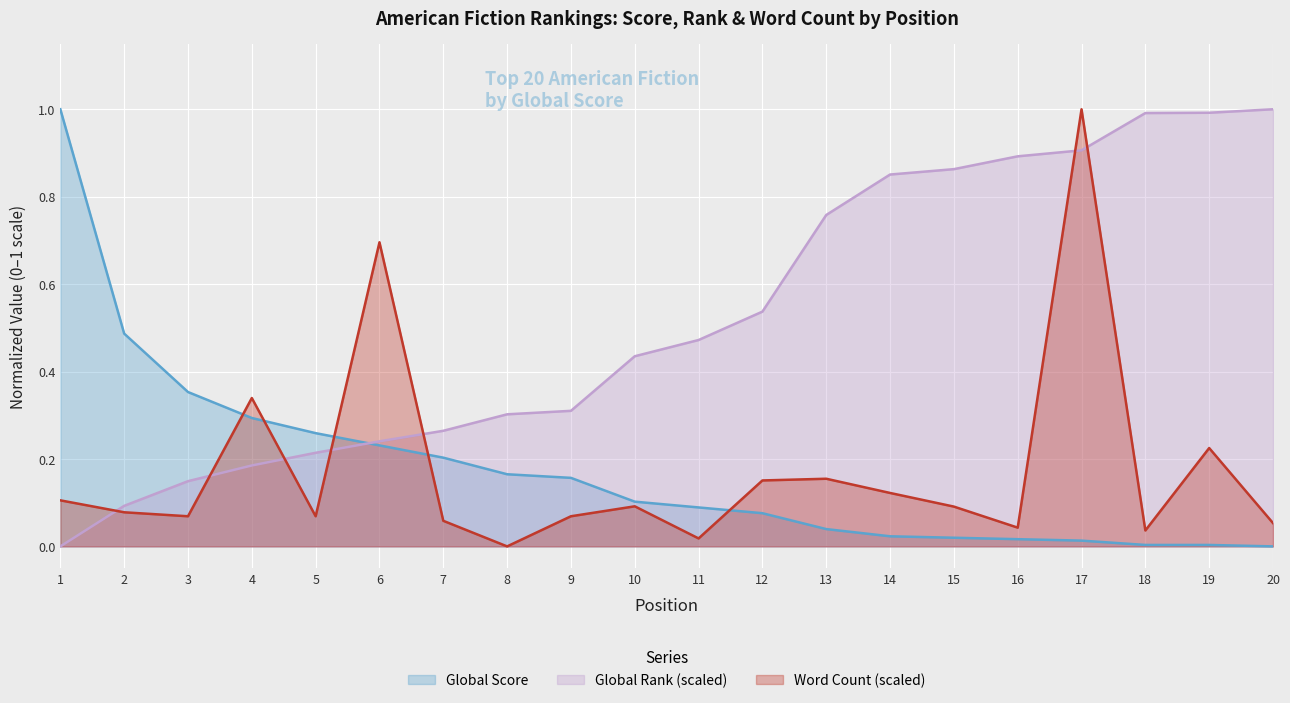

What is the sum of the Global Score values at 12 and 10?

0.2